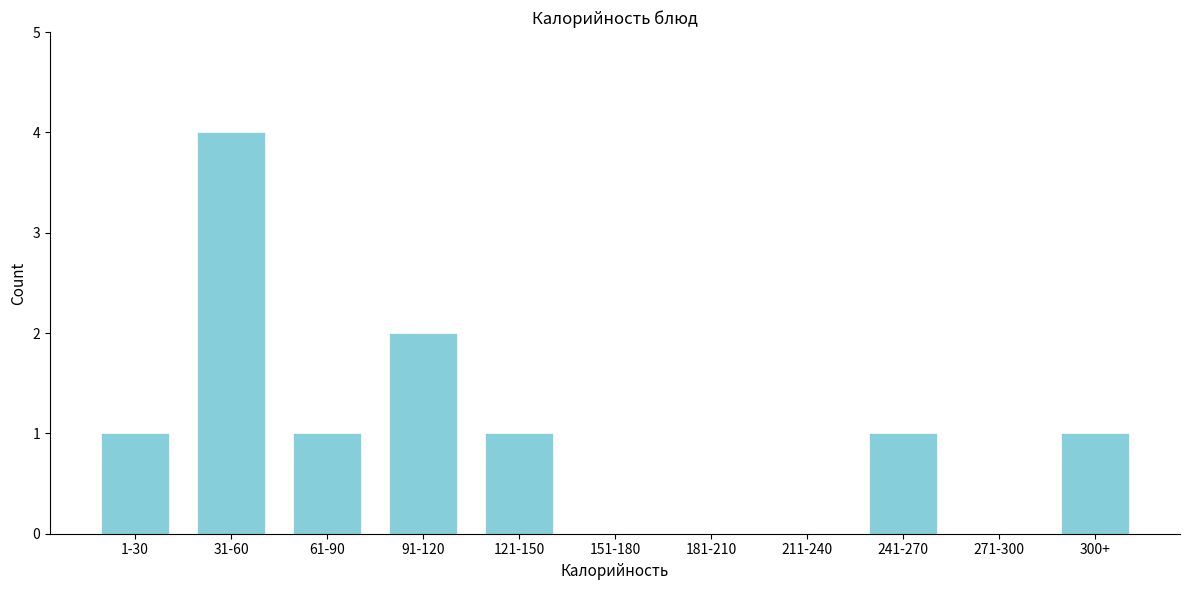

Reading left to right, transcribe all the data shown in this chart.

1-30=1	31-60=4	61-90=1	91-120=2	121-150=1	151-180=0	181-210=0	211-240=0	241-270=1	271-300=0	300+=1